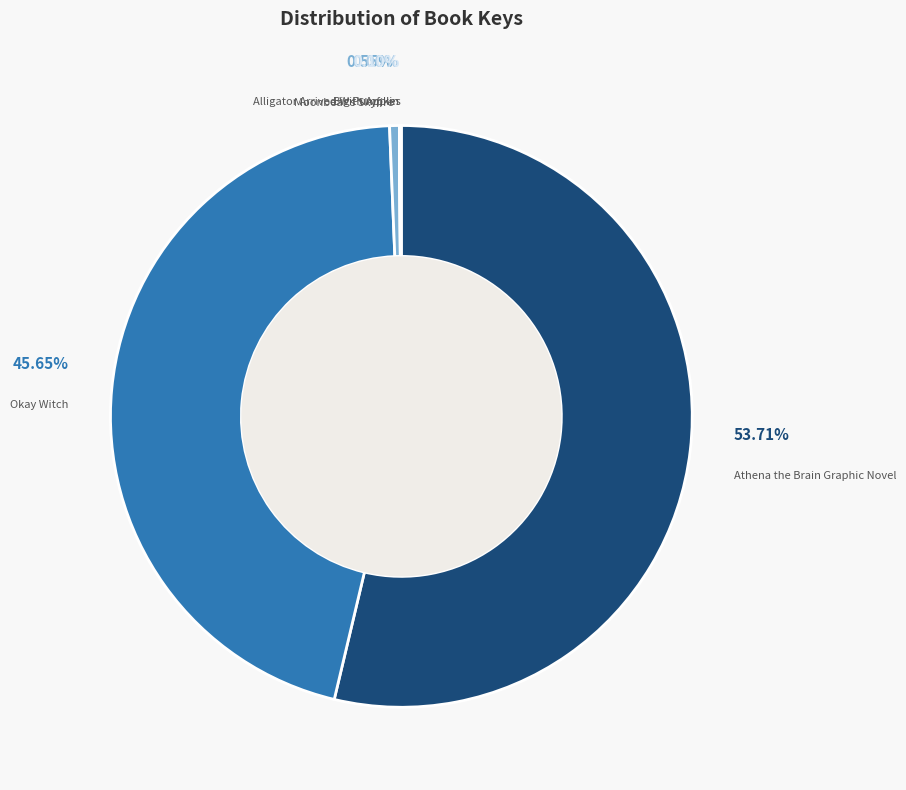

What portion of the pie excludes Moonbear's Skyfire?

99.5%